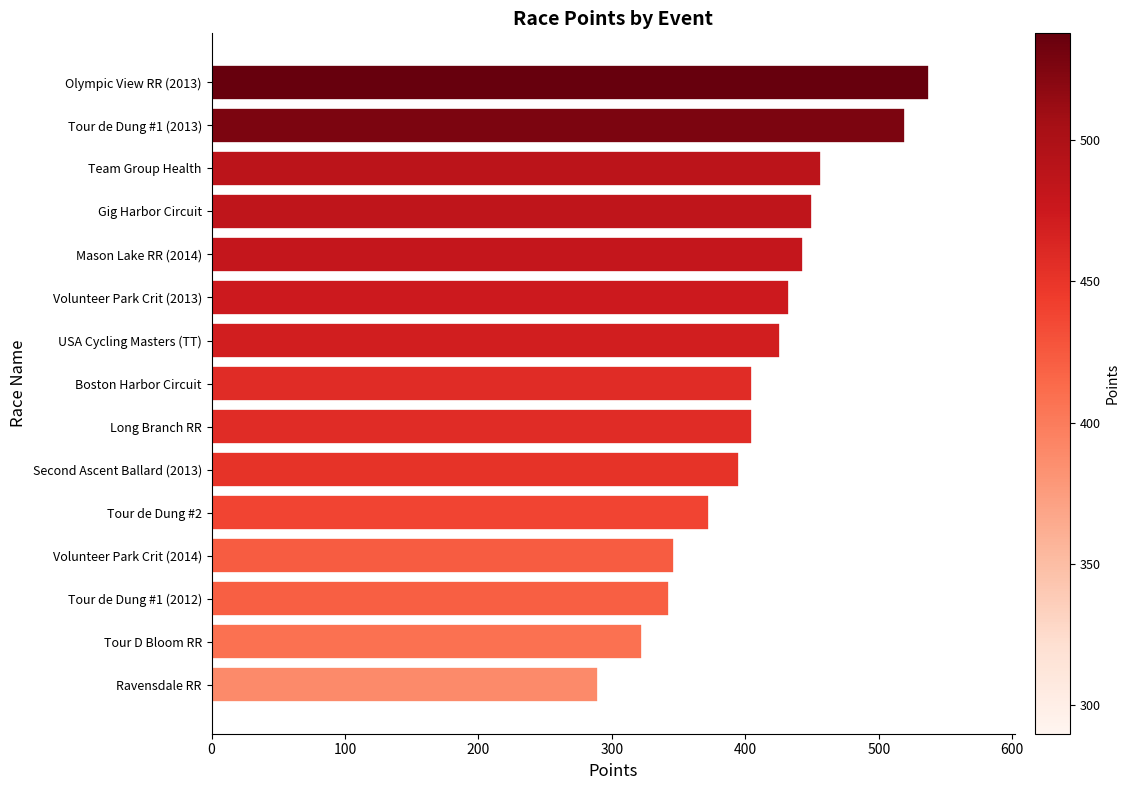

True or false: the data shows 590.2 at Boston Harbor Circuit.

False